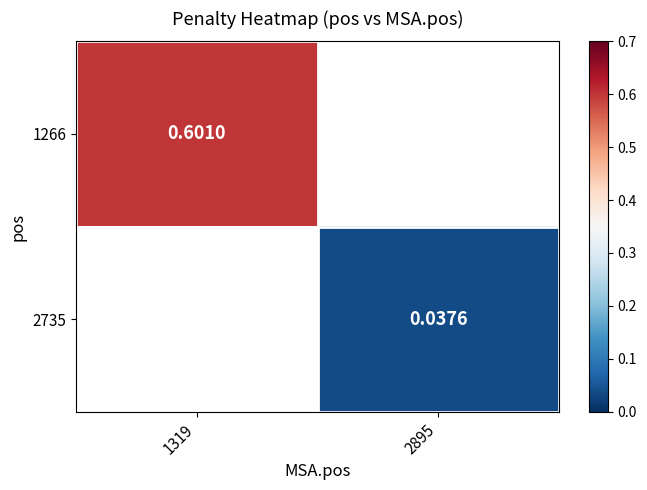

How many distinct data groups are displayed?

2